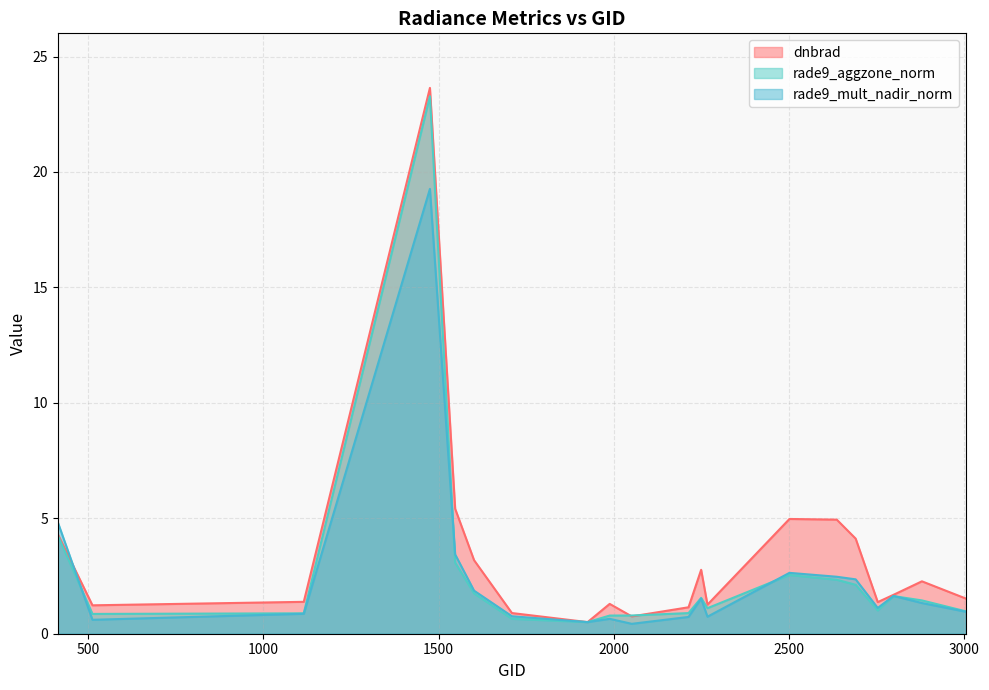

Is the value of rade9_mult_nadir_norm at 2690 greater than the value of dnbrad at 2798?

Yes